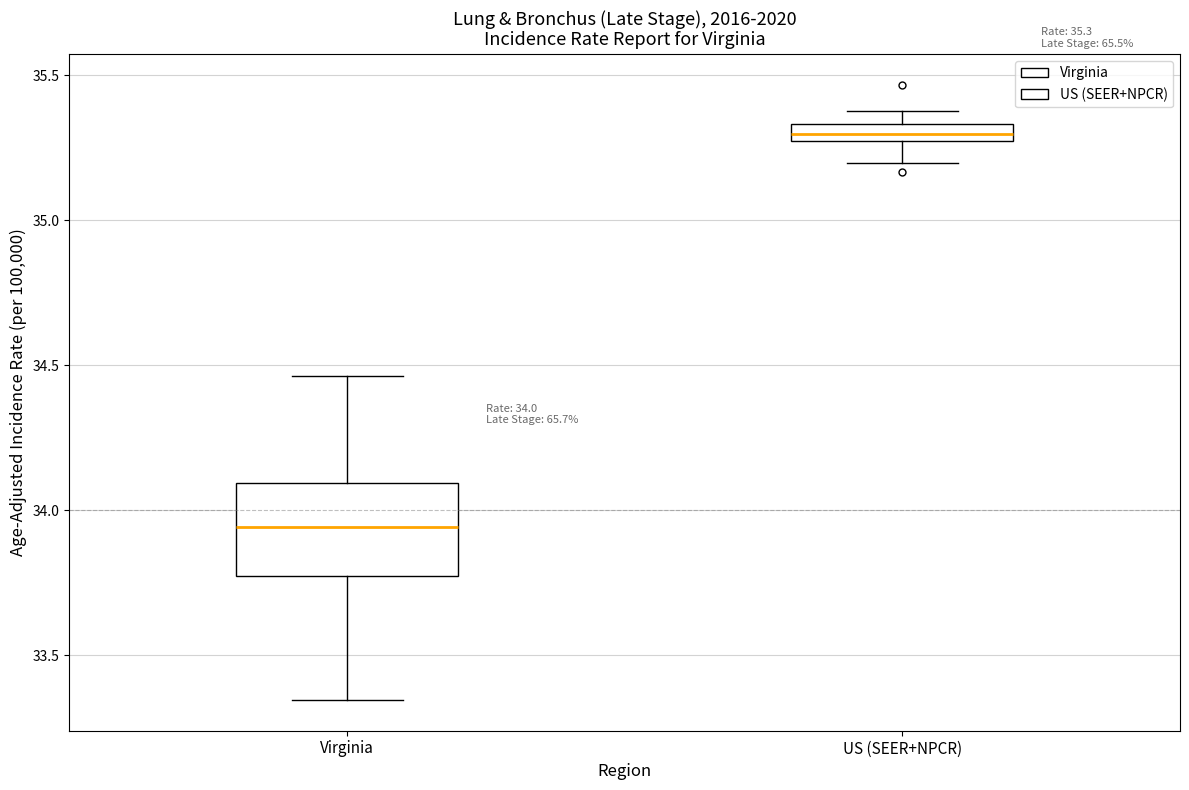

Which box has the lowest median line?

Virginia